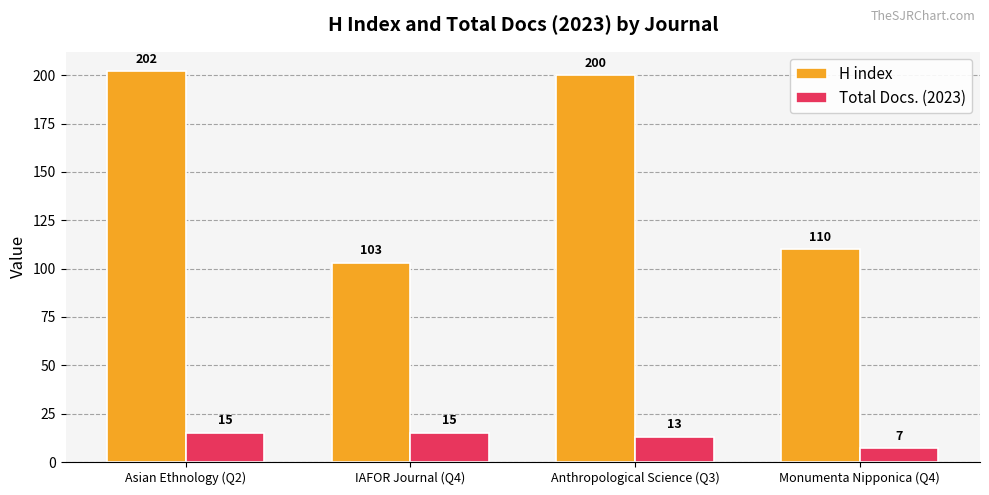

Count the number of categories in the chart.

4